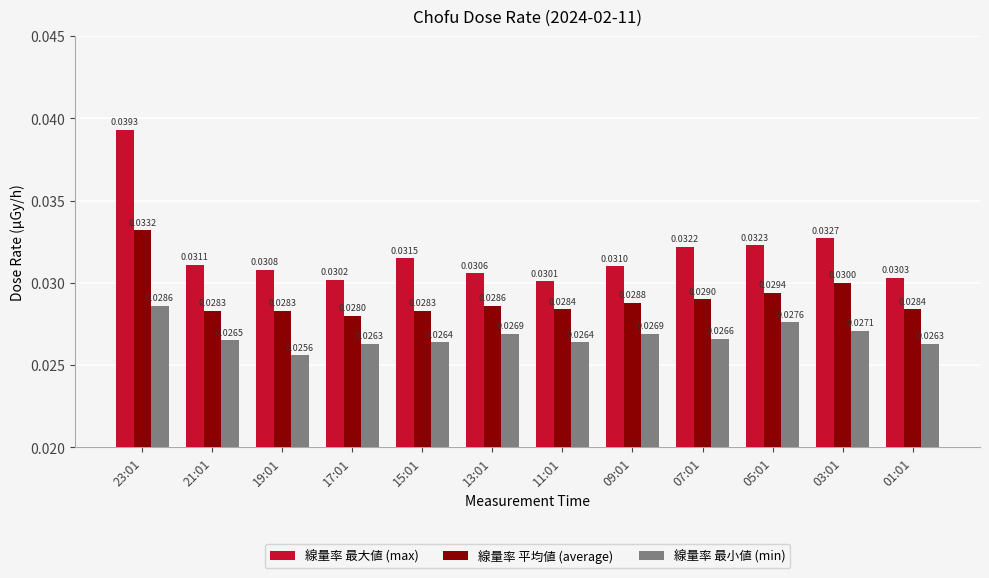

What is the total value across all series at 19:01?

0.1